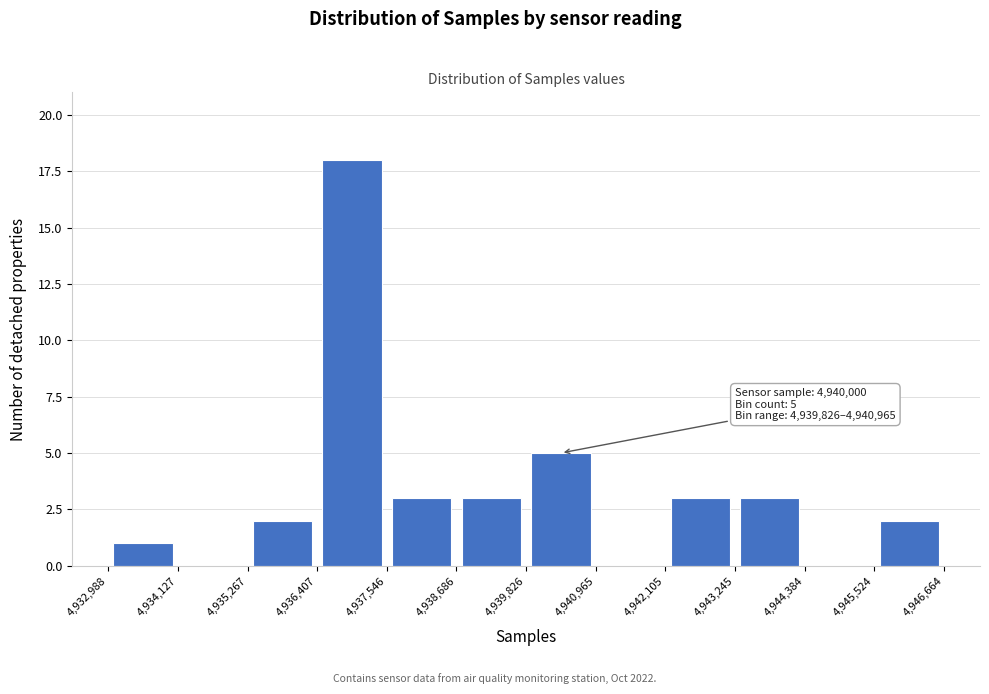

Over which range of the x-axis is the bar tallest?

4,936,407 to 4,937,546